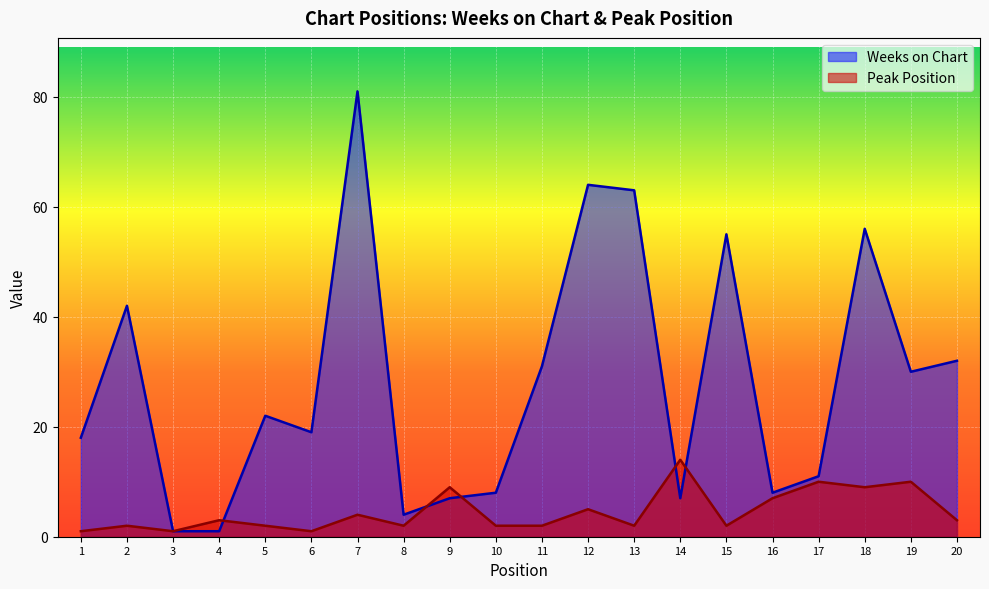

What is the value of the Peak Position point at the 20th from the left?

3